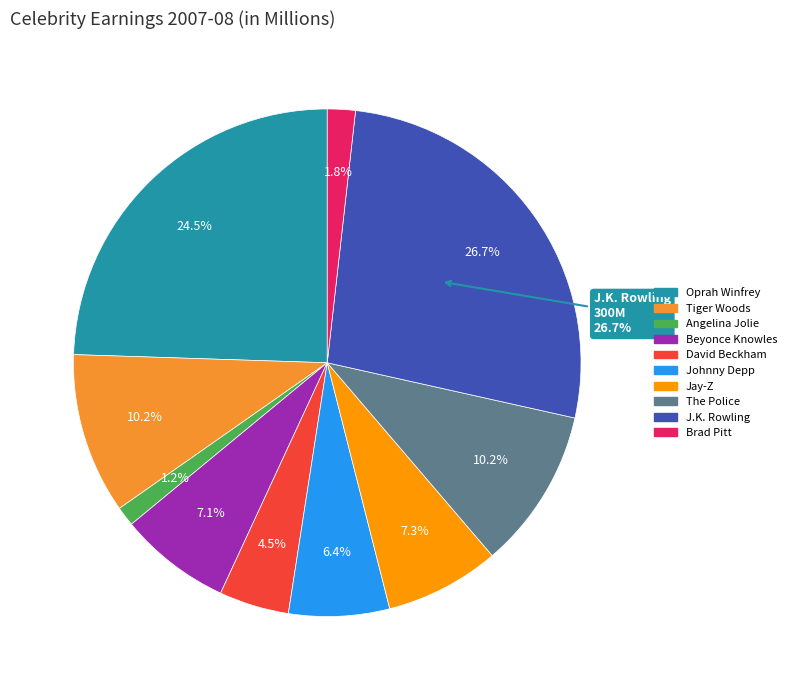

To the nearest percent, what percentage of the pie is Brad Pitt?

2%